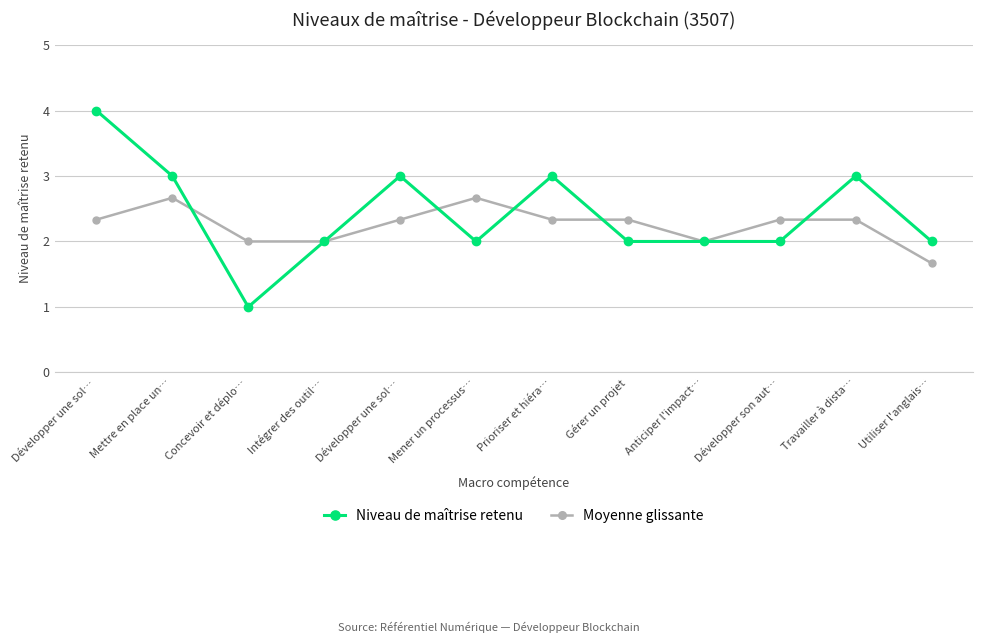

What are all the series names shown in the legend?

Niveau de maîtrise retenu, Moyenne glissante